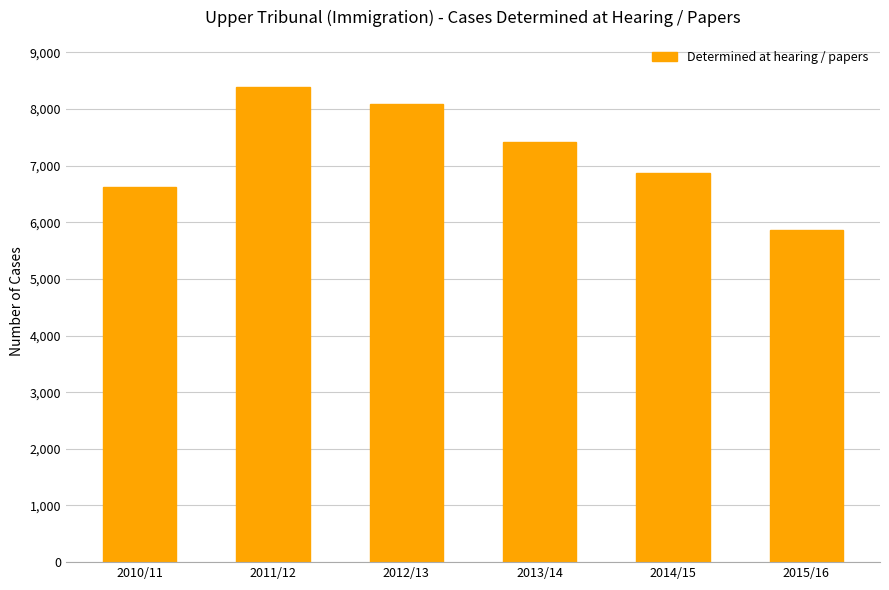

Which label corresponds to the smallest value in the chart?

2015/16